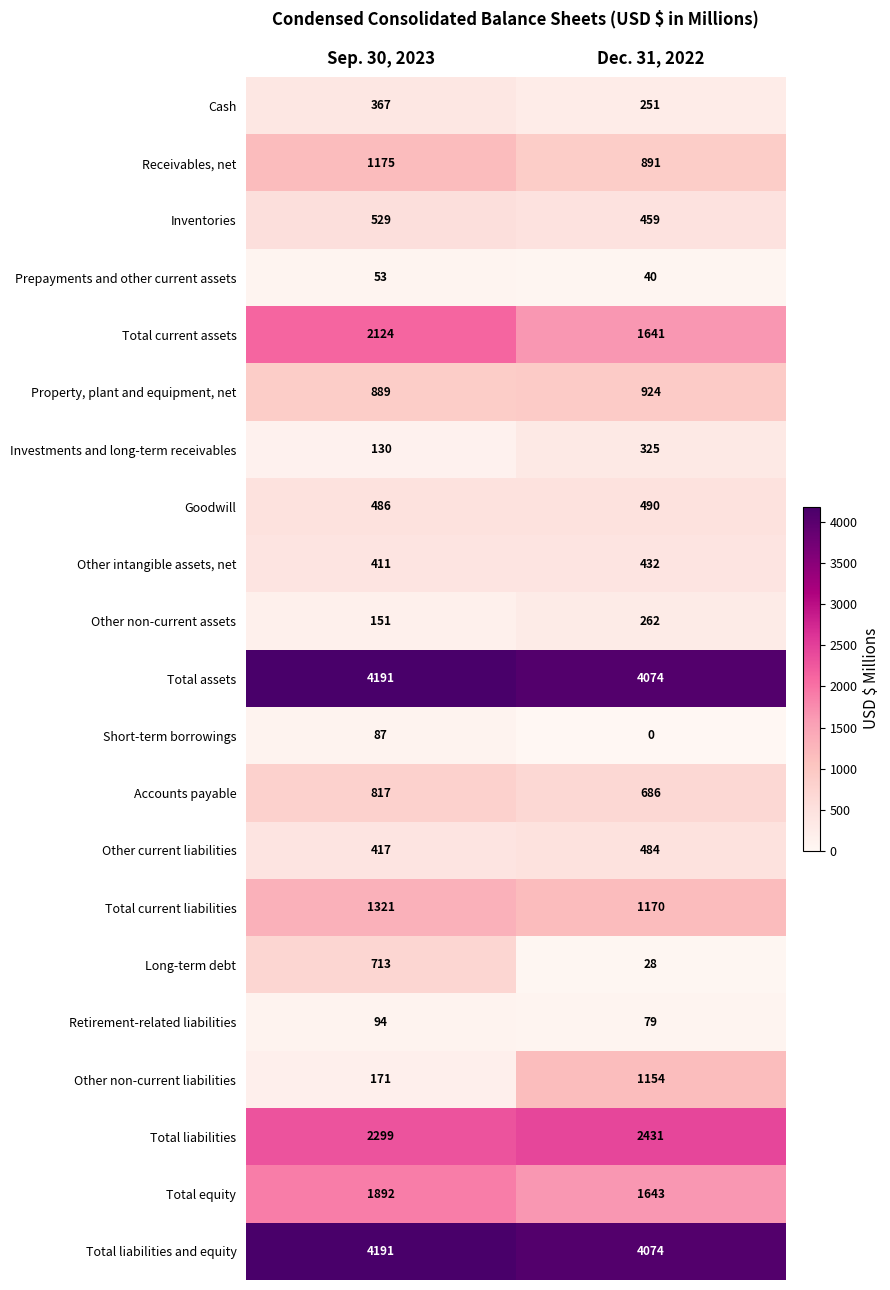

List the labels in order of Property, plant and equipment, net value, smallest first.

Sep. 30, 2023, Dec. 31, 2022